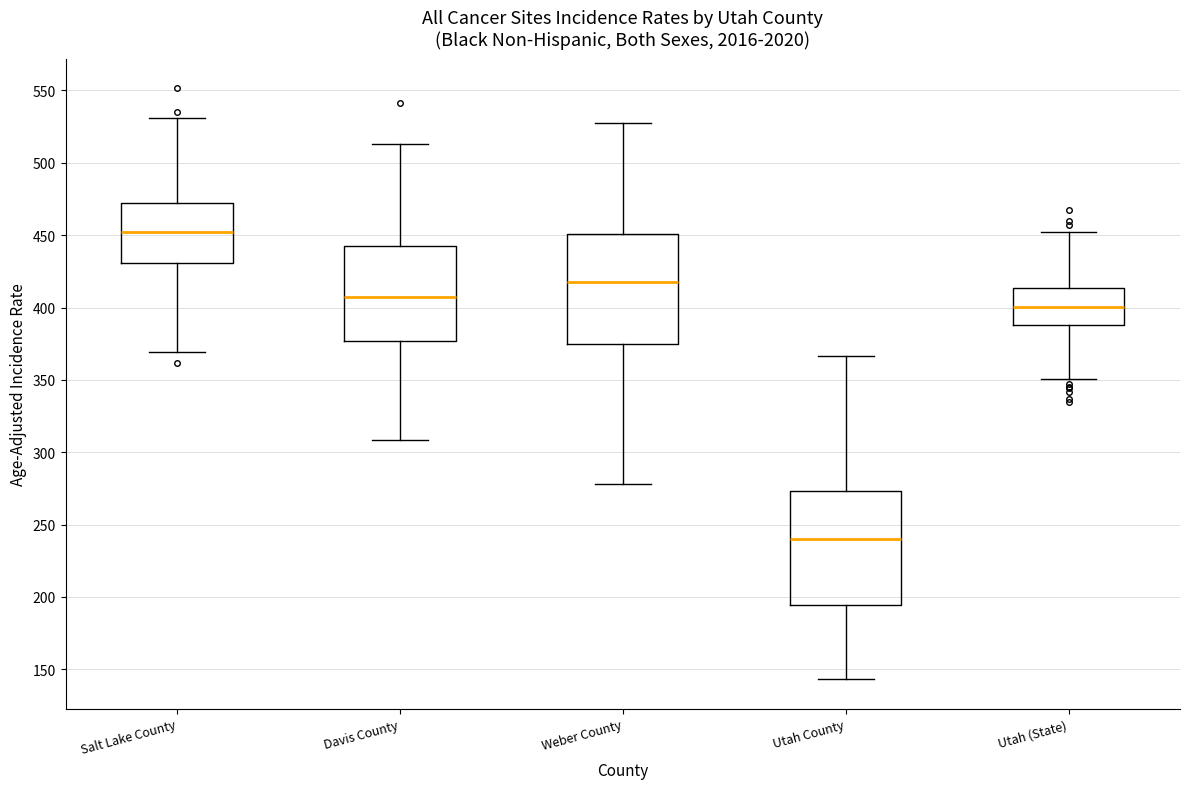

Reading left to right, read every box against the y-axis: the position of its median line, the range the box covers, and the ends of its whiskers. The values are not printed on the chart, so give them approximately, as read against the axis.

Salt Lake County: median 450, box 430 to 470, whiskers 370 to 530
Davis County: median 410, box 375 to 440, whiskers 310 to 515
Weber County: median 420, box 375 to 450, whiskers 280 to 525
Utah County: median 240, box 195 to 275, whiskers 145 to 365
Utah (State): median 400, box 390 to 415, whiskers 350 to 450